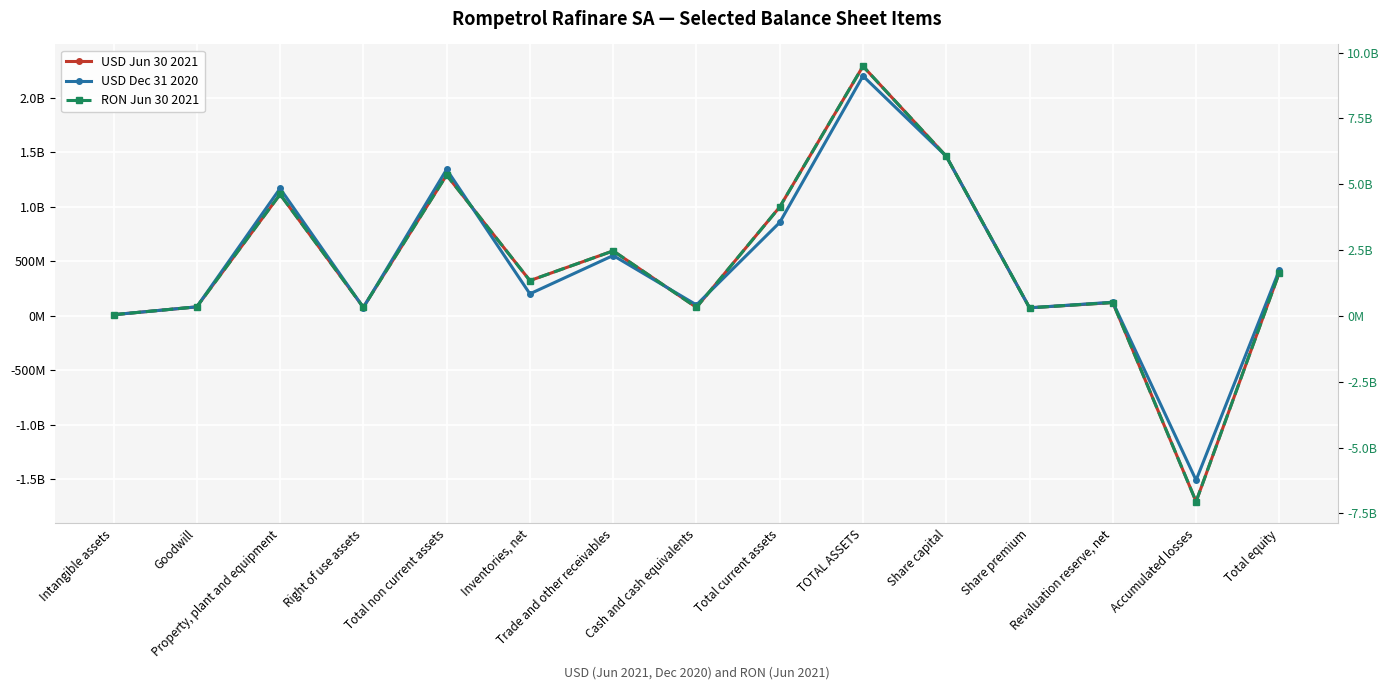

What is the sum of all RON Jun 30 2021 values?

29898305828